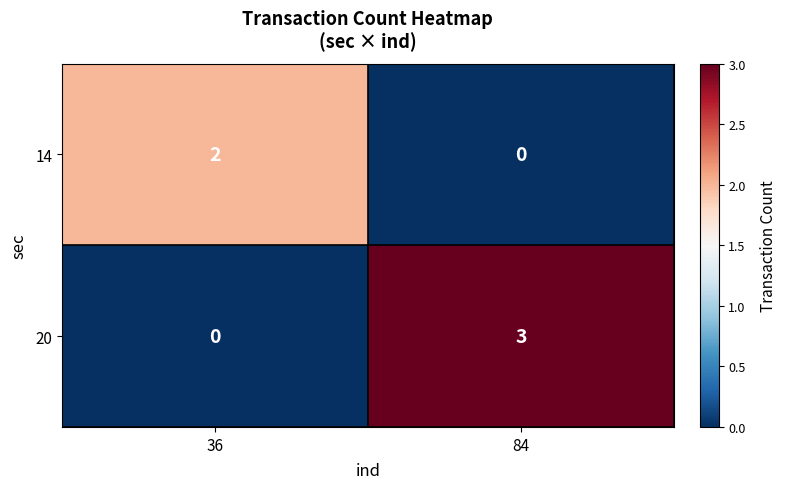

Which series changed the most between 36 and 84?

20